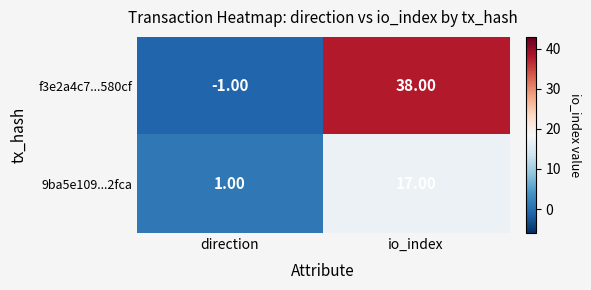

What is the sum of the 9ba5e109...2fca values at direction and io_index?

18